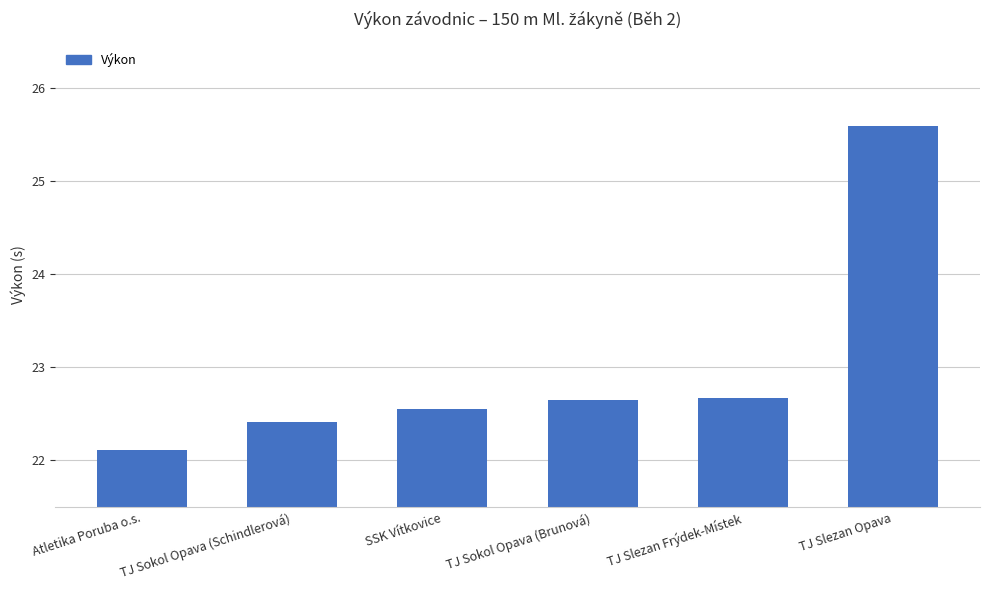

Which has a higher value, TJ Slezan Opava or Atletika Poruba o.s.?

TJ Slezan Opava